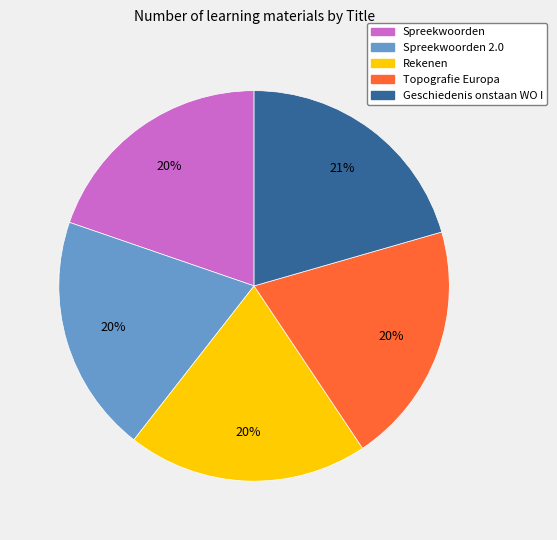

To the nearest percent, what is the average slice percentage?

20%